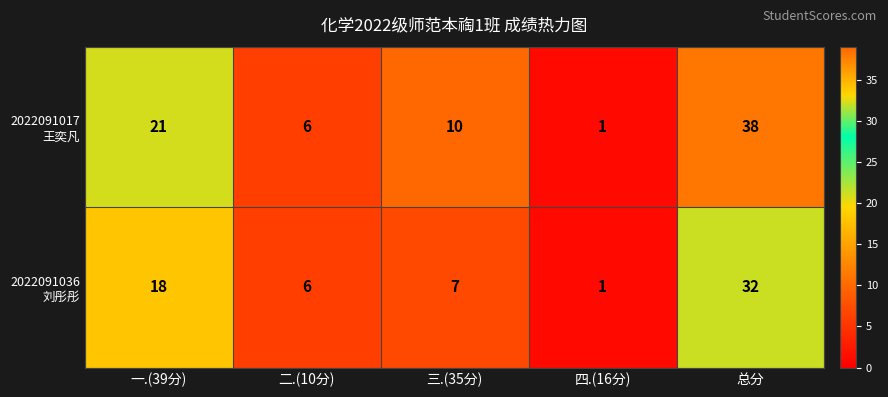

What is the total value across all series at 二.(10分)?

12